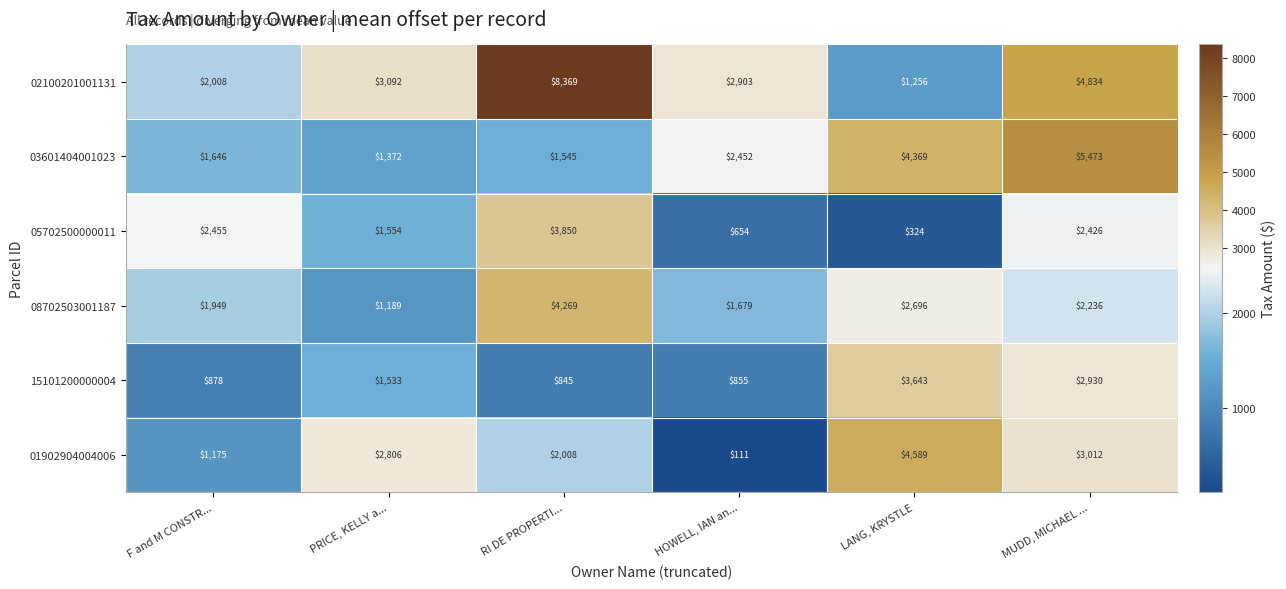

What is the smallest value displayed?

111